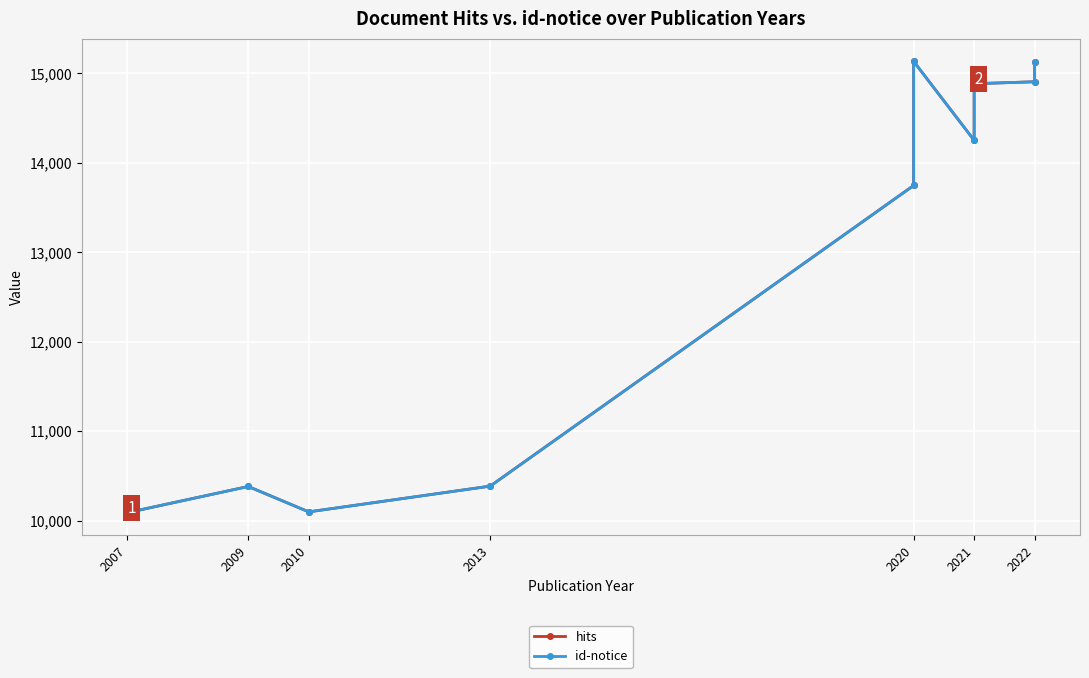

Reading left to right, list all the values displayed in this chart.

hits: 10088	10381	10097	10385	13747	15135	14252	14885	14907	15133
id-notice: 10088	10381	10097	10385	13747	15135	14252	14885	14907	15133